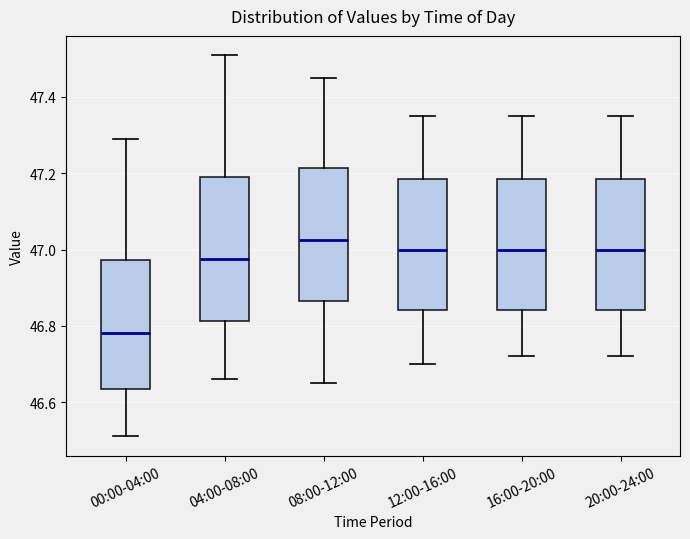

Which box has the highest median line?

08:00-12:00